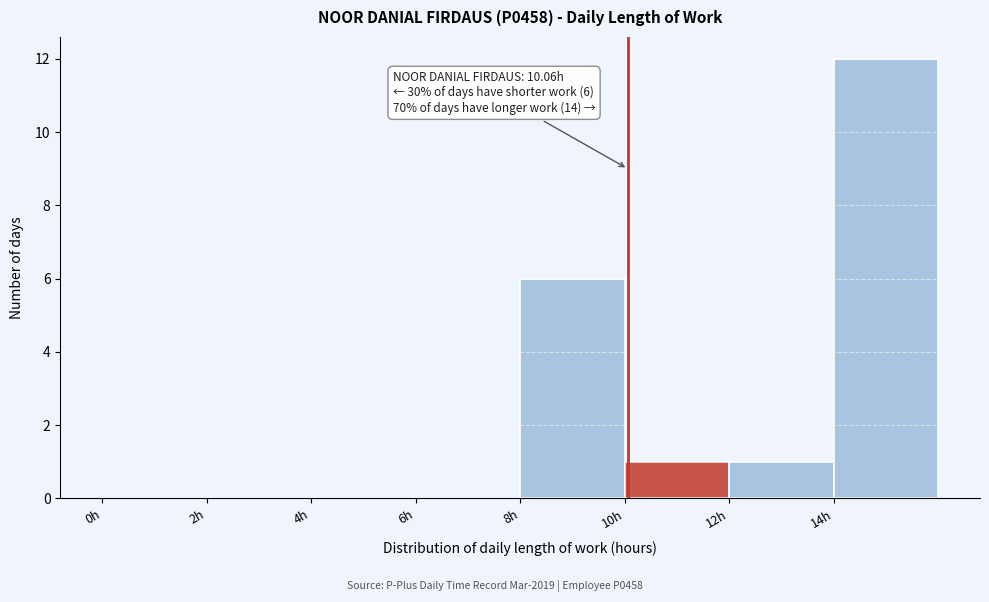

Which range on the x-axis has the tallest bar?

14 to 16